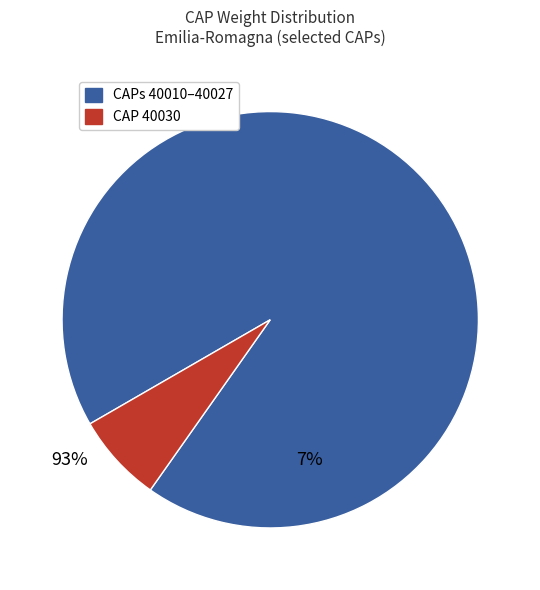

Is there any slice that represents more than half of the pie?

Yes